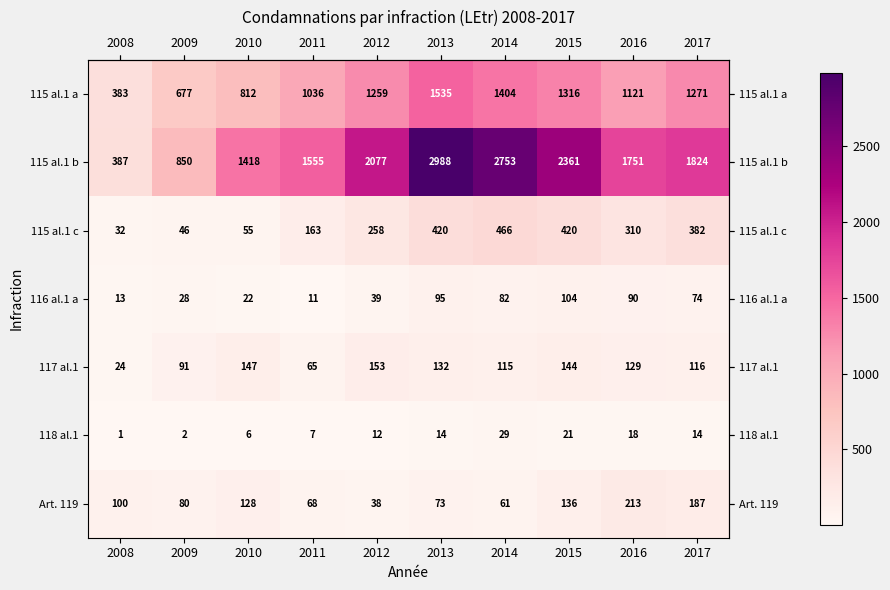

Which label corresponds to the smallest value in the chart?

2008